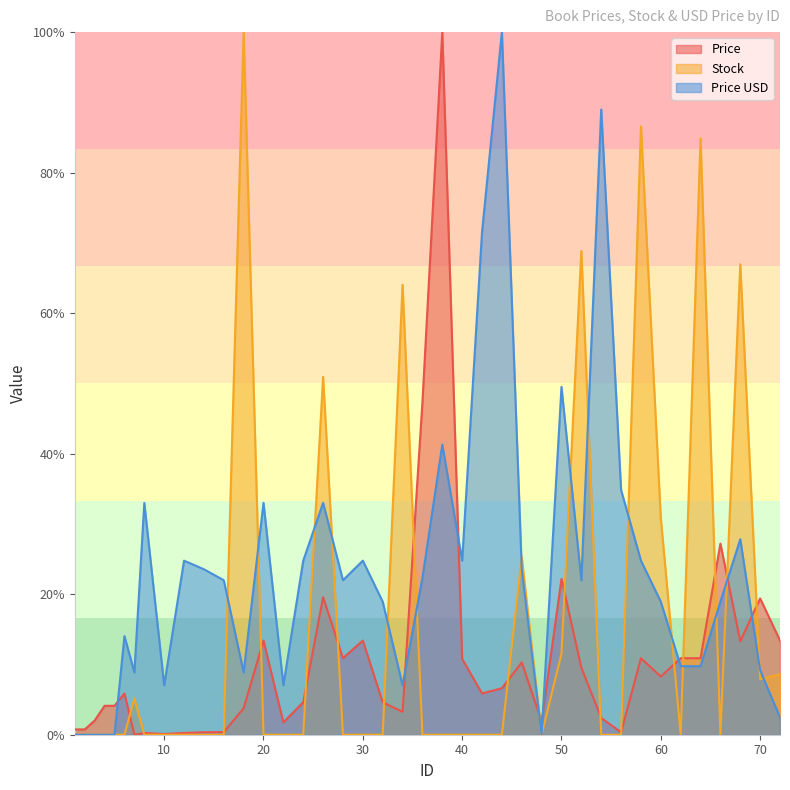

Where is the first local maximum for Stock?

7